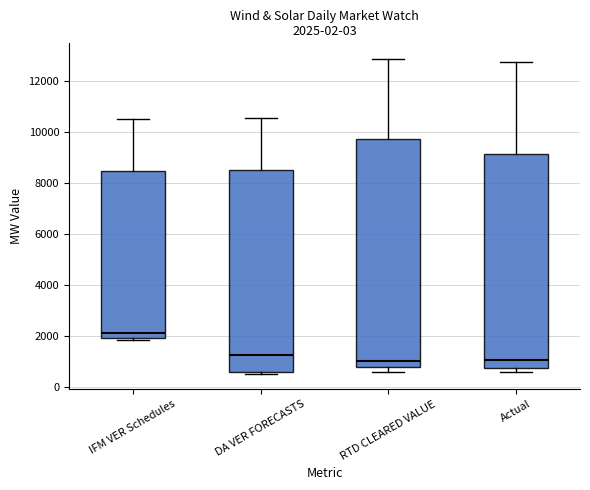

Comparing the boxes themselves (not the whiskers), which one is the tallest?

RTD CLEARED VALUE